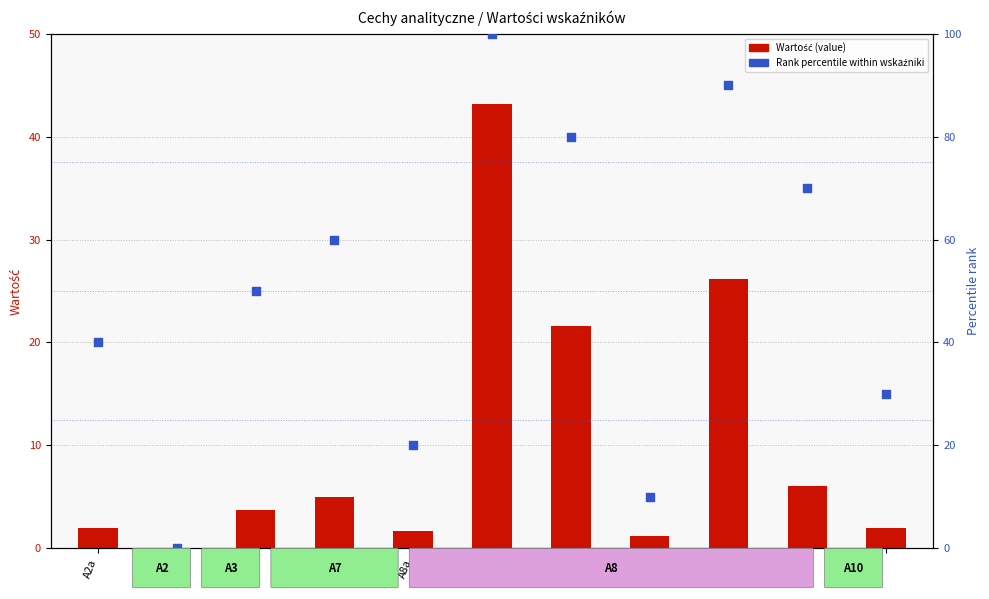

Which series has the largest Y range (max minus min)?

rank (percentile)